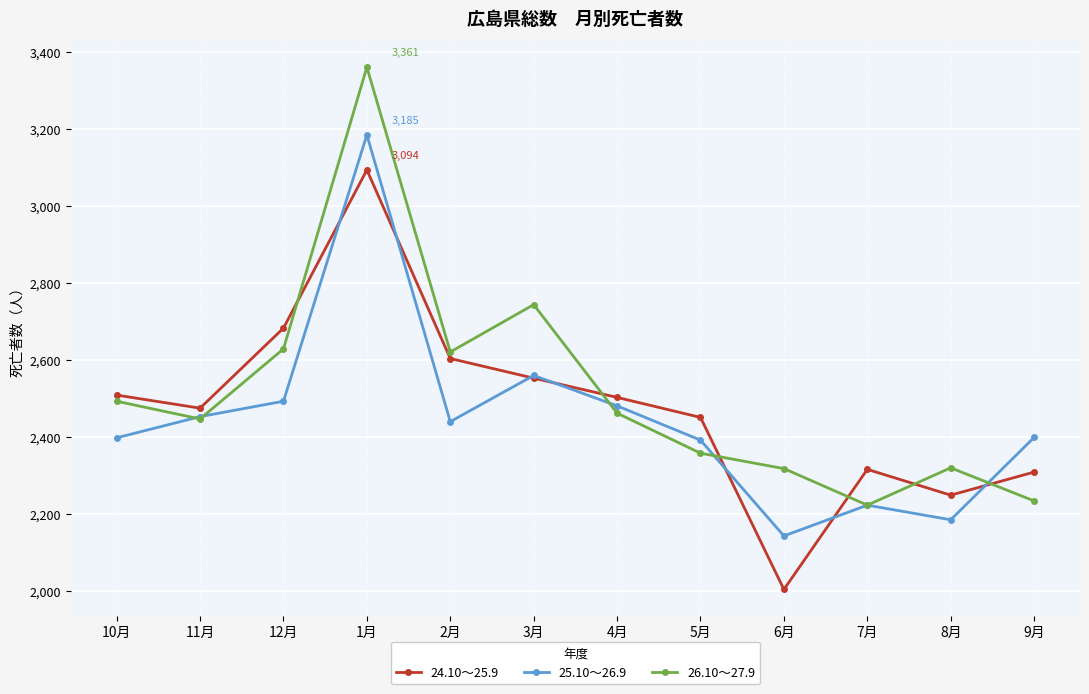

What is the smallest value displayed?

2004